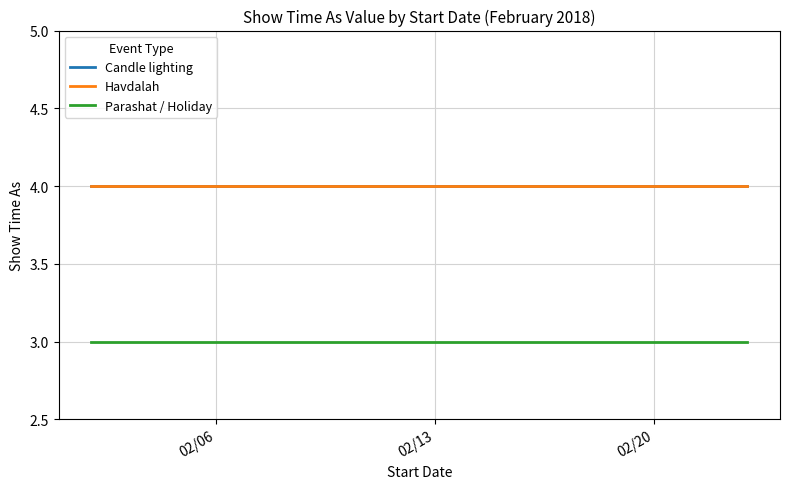

Does the chart display data point markers on the line(s)?

No